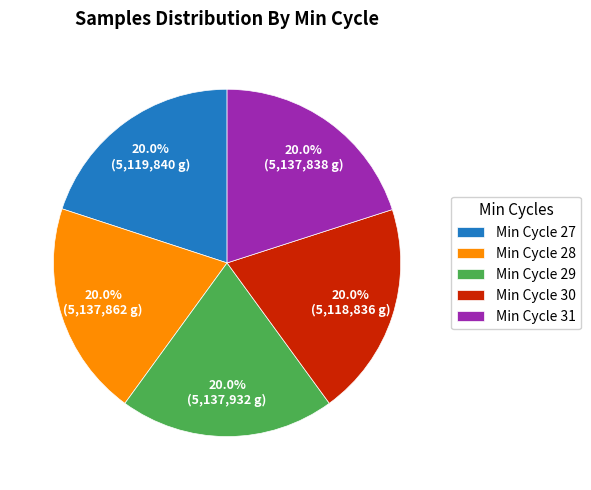

Approximately how many times larger is the value at Min Cycle 30 compared to Min Cycle 27?

1.0